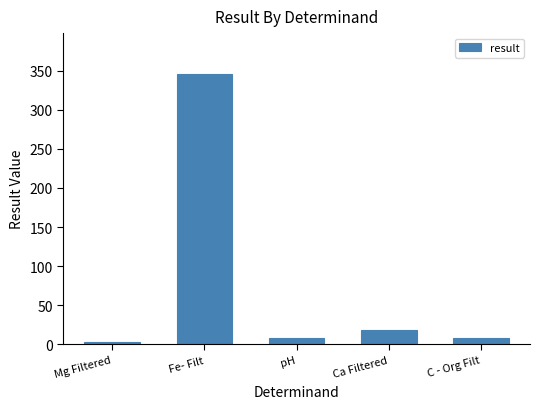

How many bars are there in total?

5